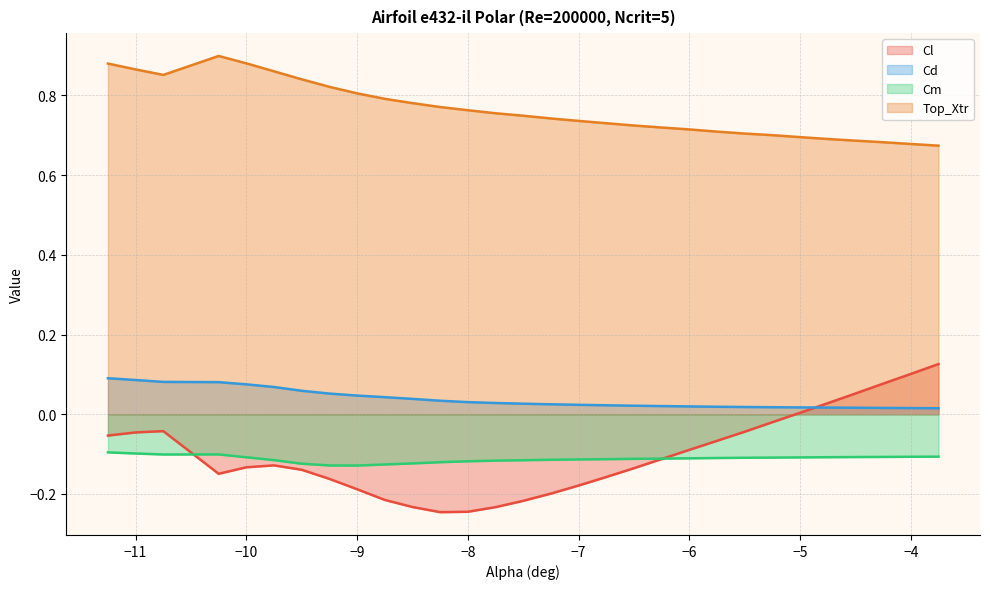

What is the value of the Cd point at the 6th from the left?

0.1